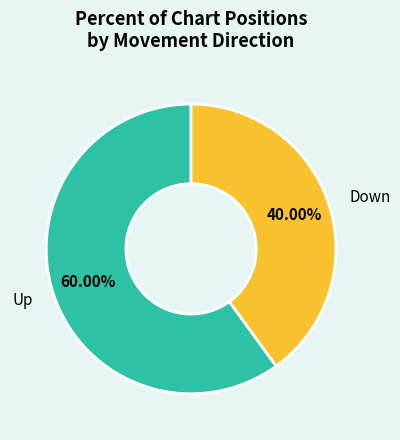

Is there any slice that represents more than half of the pie?

Yes